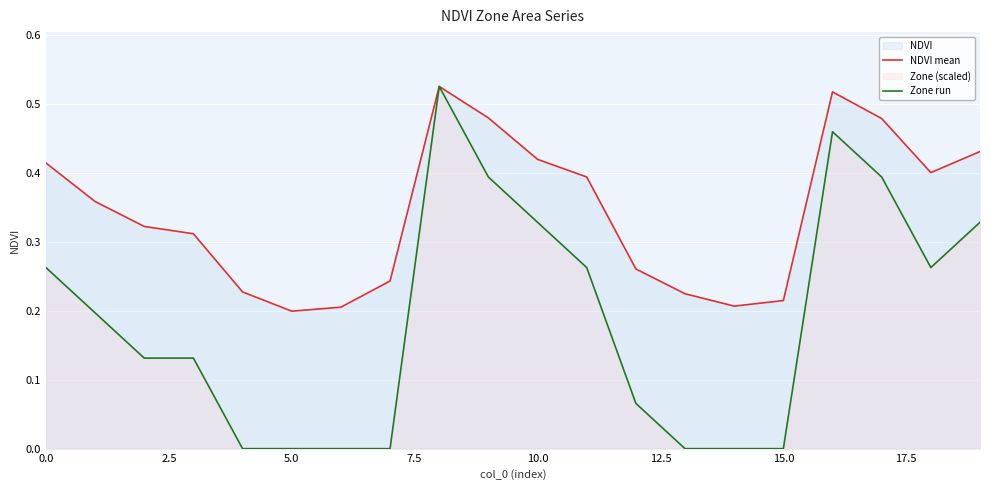

How many data points does each series have?

20